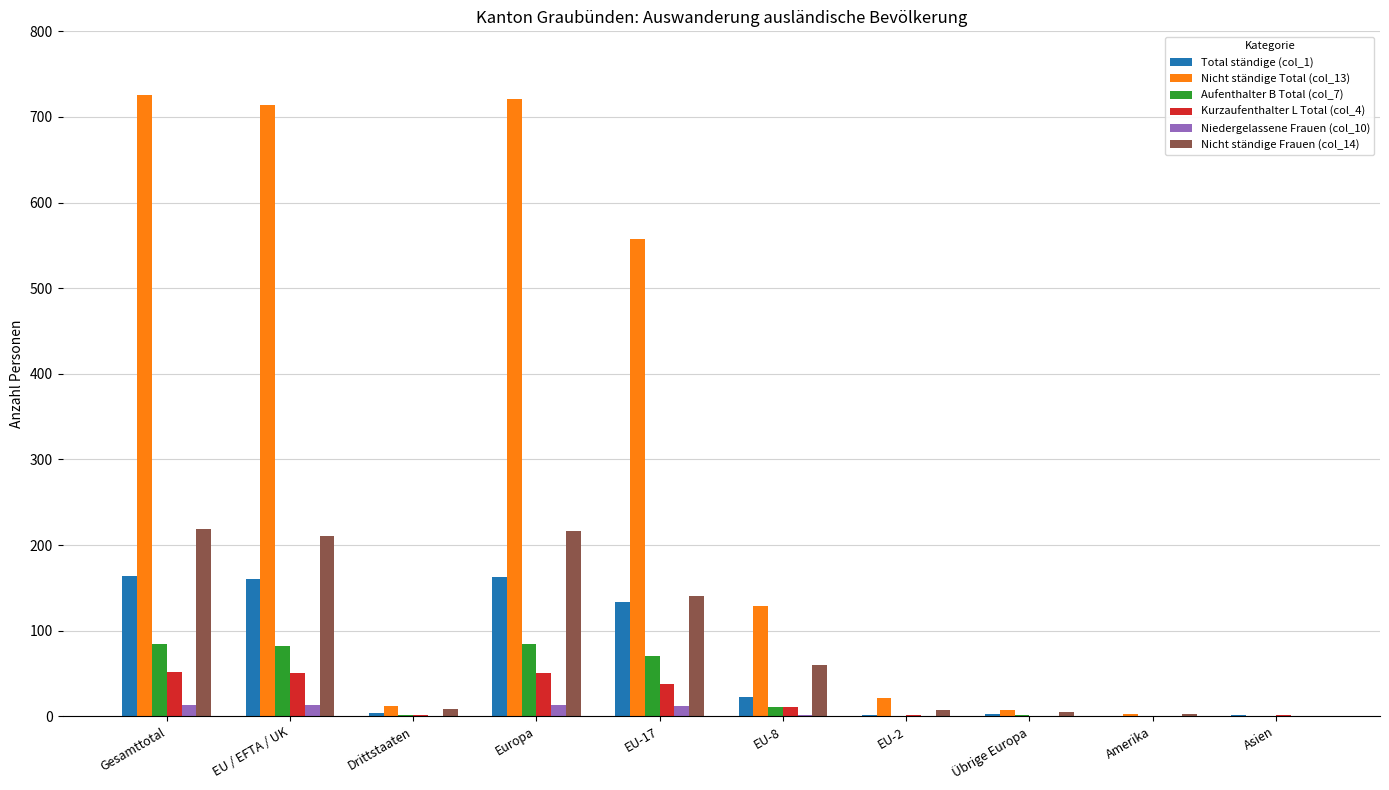

True or false: Nicht ständige Total (col_13) has a value of 362 at EU / EFTA / UK.

False